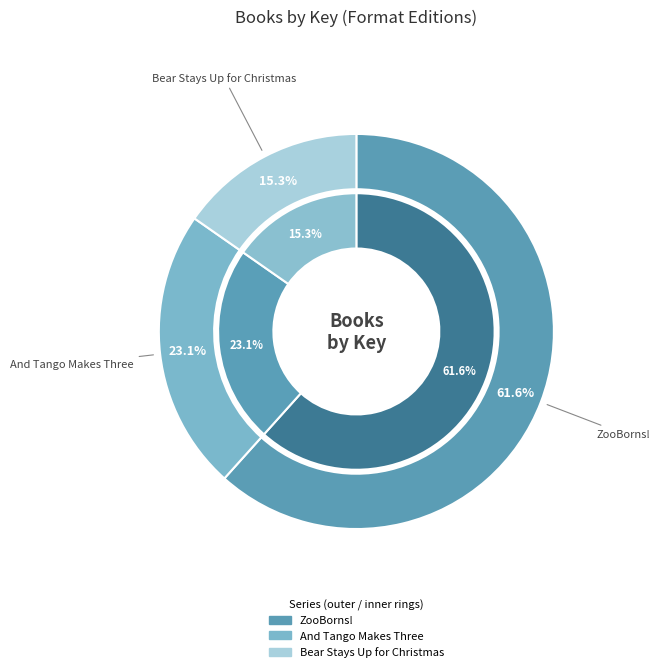

Rank the categories by value from lowest to highest.

Bear Stays Up for Christmas, And Tango Makes Three, ZooBorns!